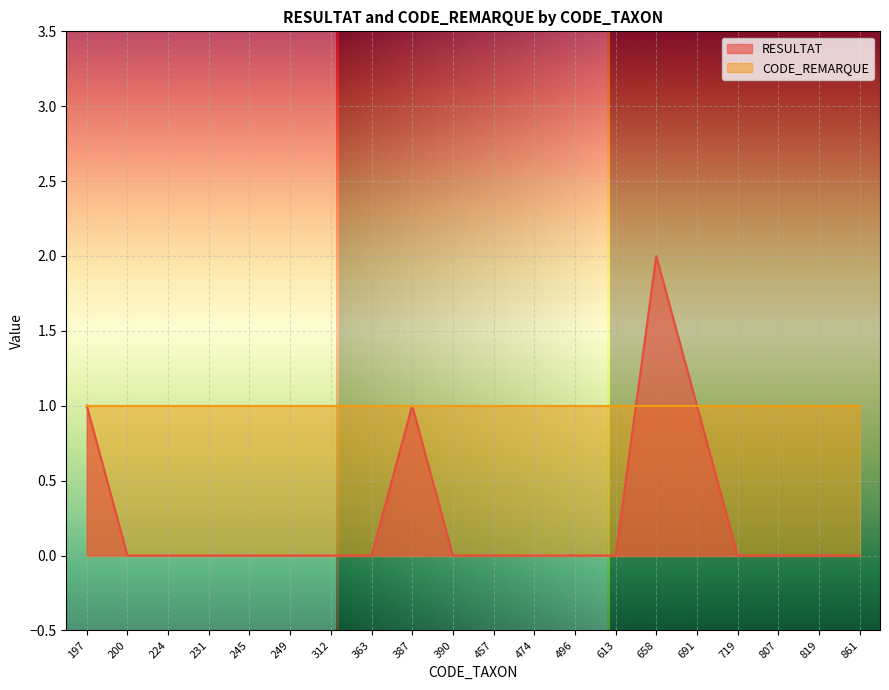

What is the value of the 9th point from the left?

1